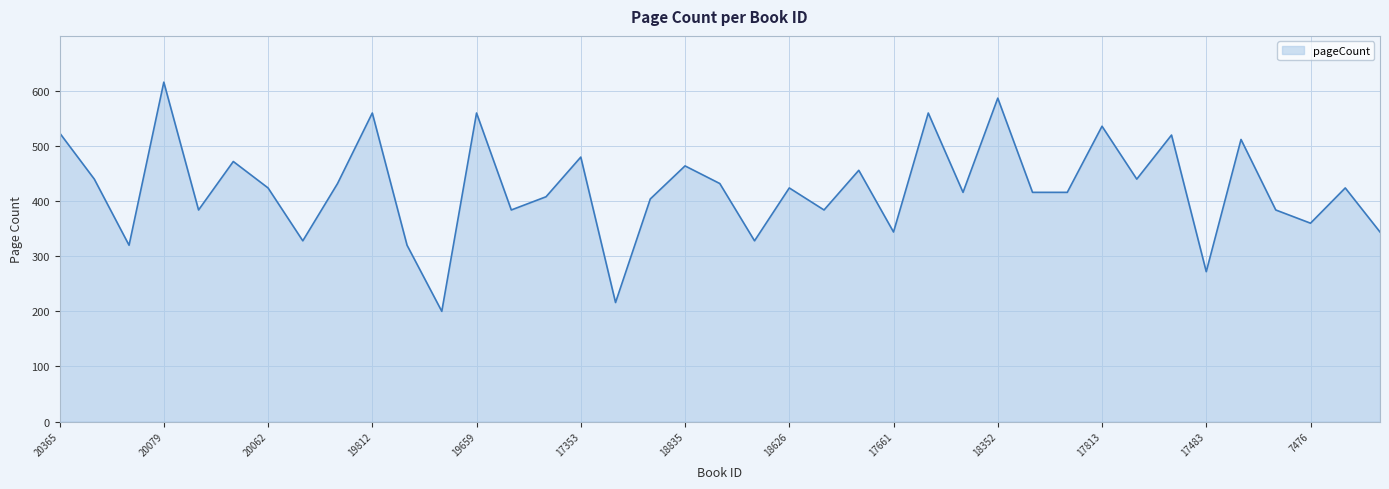

What is the maximum value shown in the chart?

616